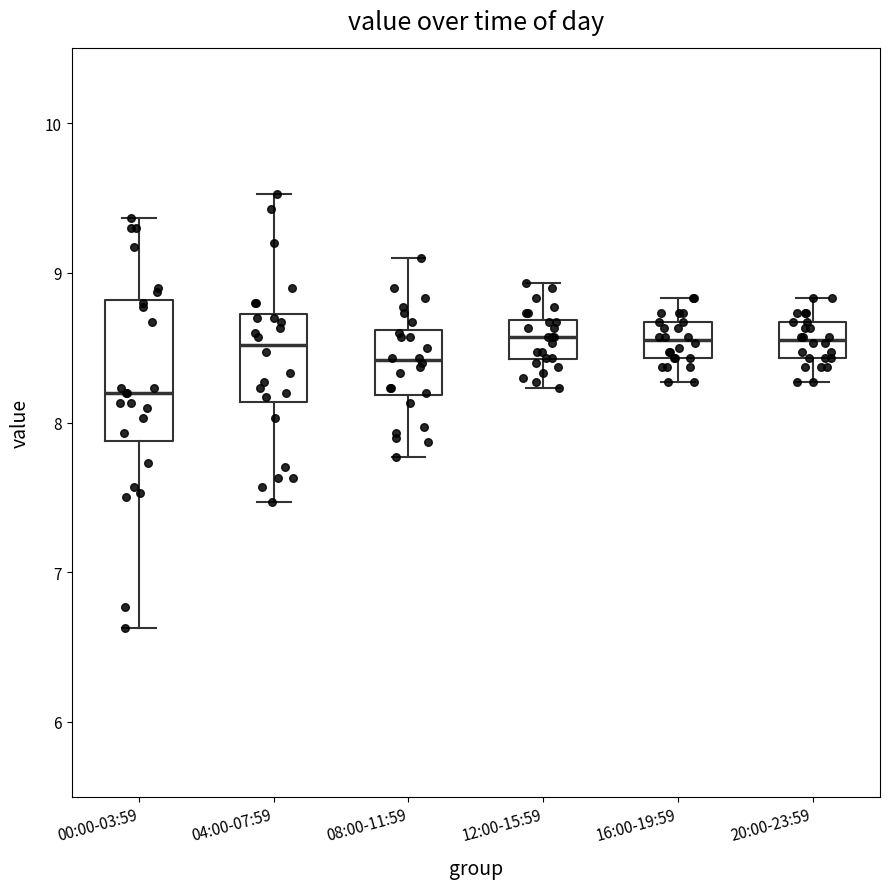

Reading left to right, read every box against the y-axis: the position of its median line, the range the box covers, and the ends of its whiskers. The values are not printed on the chart, so give them approximately, as read against the axis.

00:00-03:59: median 8.2, box 7.9 to 8.8, whiskers 6.6 to 9.4
04:00-07:59: median 8.5, box 8.1 to 8.7, whiskers 7.5 to 9.5
08:00-11:59: median 8.4, box 8.2 to 8.6, whiskers 7.8 to 9.1
12:00-15:59: median 8.6, box 8.4 to 8.7, whiskers 8.2 to 8.9
16:00-19:59: median 8.6, box 8.4 to 8.7, whiskers 8.3 to 8.8
20:00-23:59: median 8.6, box 8.4 to 8.7, whiskers 8.3 to 8.8